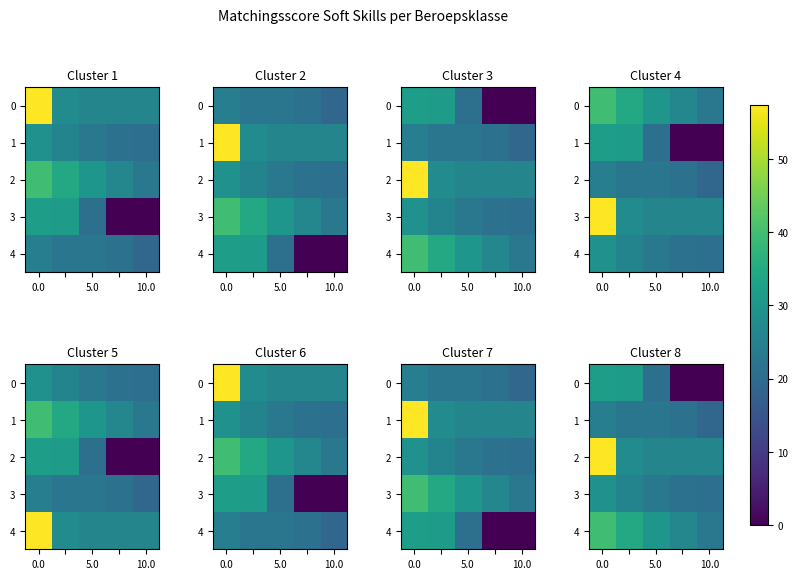

How many positive values does the 0 series have?

3